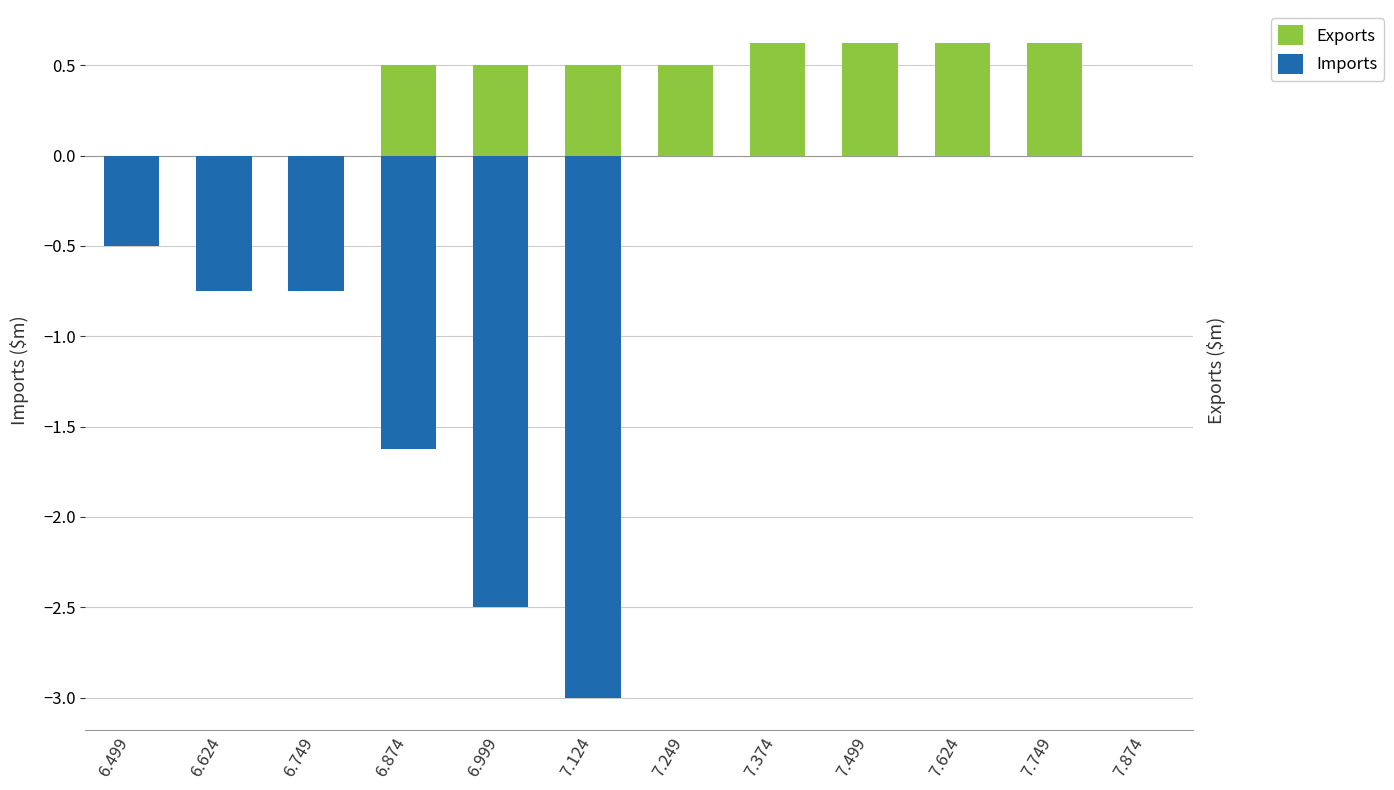

Reading right to left, extract all data points from this chart.

Exports: 7.874=0.0	7.749=0.6	7.624=0.6	7.499=0.6	7.374=0.6	7.249=0.5	7.124=0.5	6.999=0.5	6.874=0.5	6.749=0.0	6.624=0.0	6.499=0.0
Imports: 7.874=0.0	7.749=0.0	7.624=0.0	7.499=0.0	7.374=0.0	7.249=0.0	7.124=-3.0	6.999=-2.5	6.874=-1.6	6.749=-0.8	6.624=-0.8	6.499=-0.5